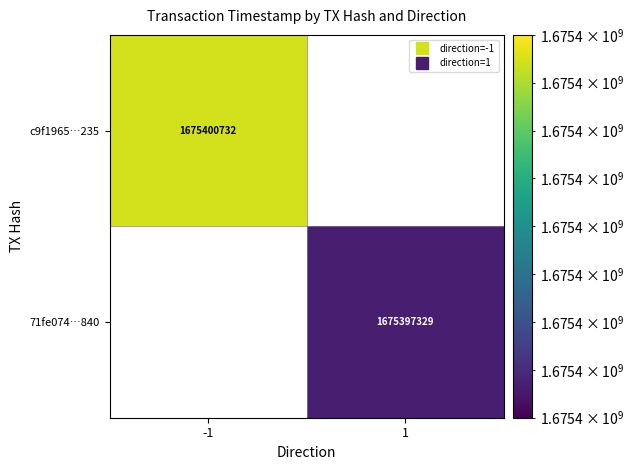

Reading left to right, what are all the values shown in this chart?

c9f1965…235: -1=1675400732	1=0
71fe074…840: -1=0	1=1675397329